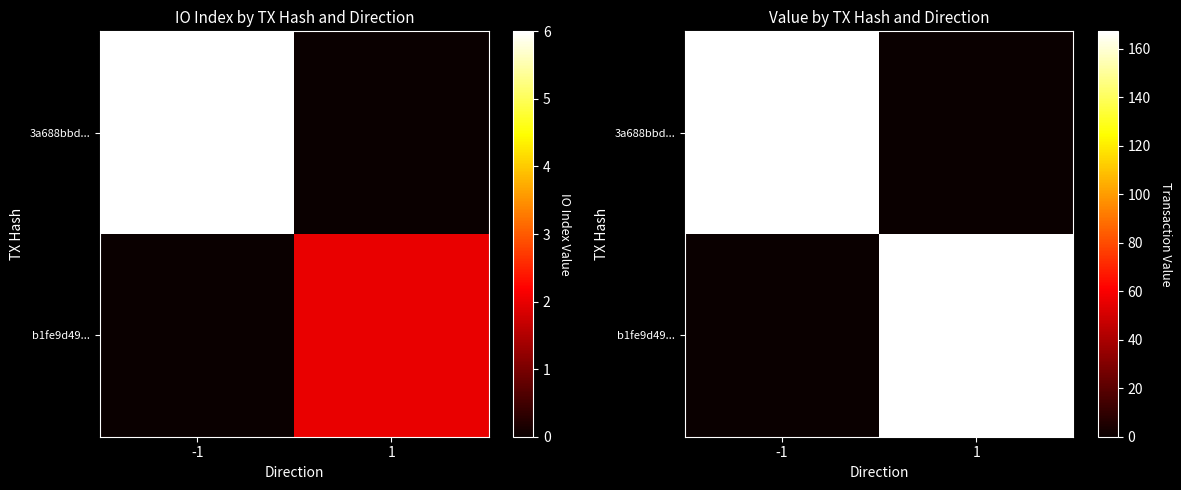

Is it true that b1fe9d49... equals -58.2 at -1?

False